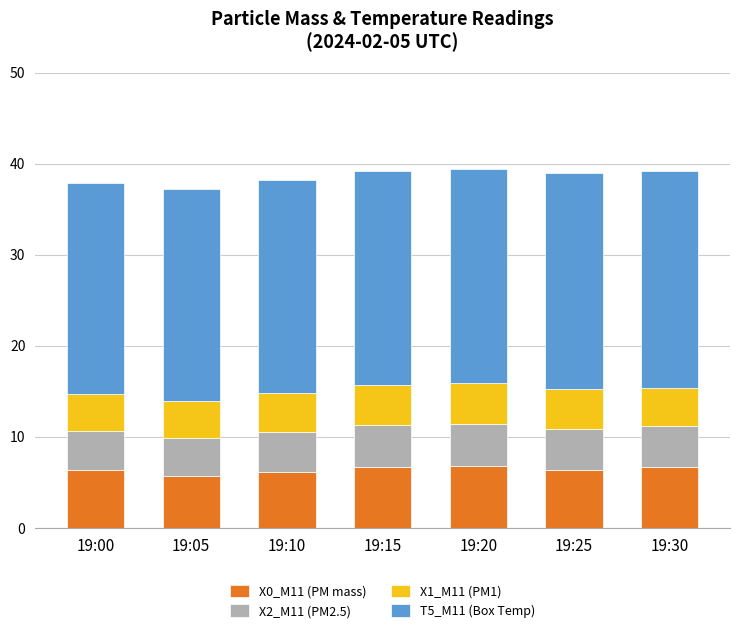

What is the highest value of the X0_M11 (PM mass) series?

6.8